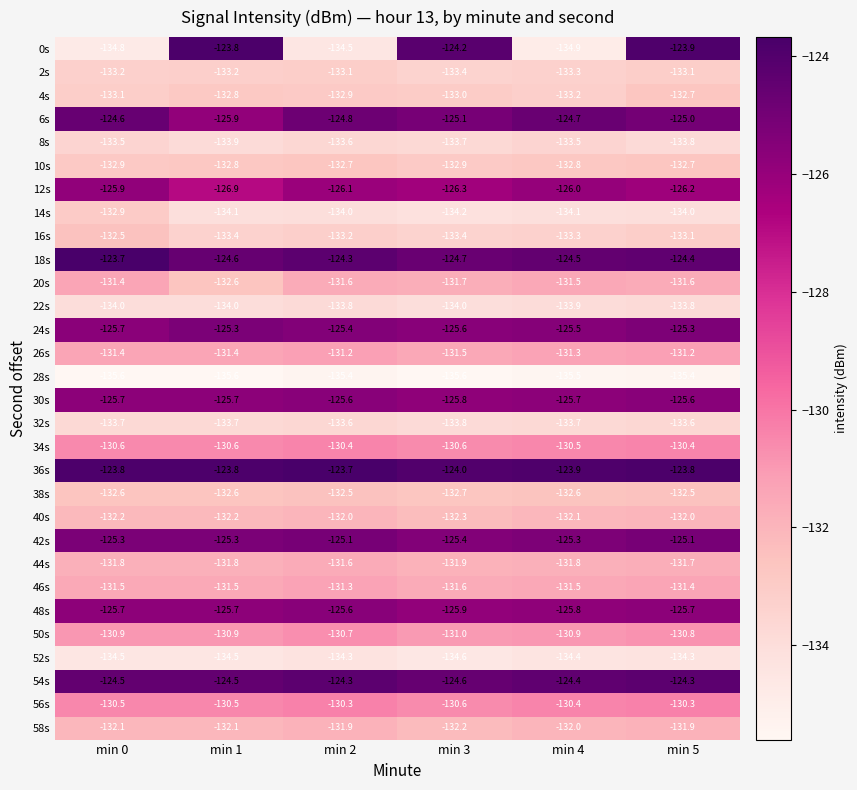

At which label does 0s reach its peak?

min 1